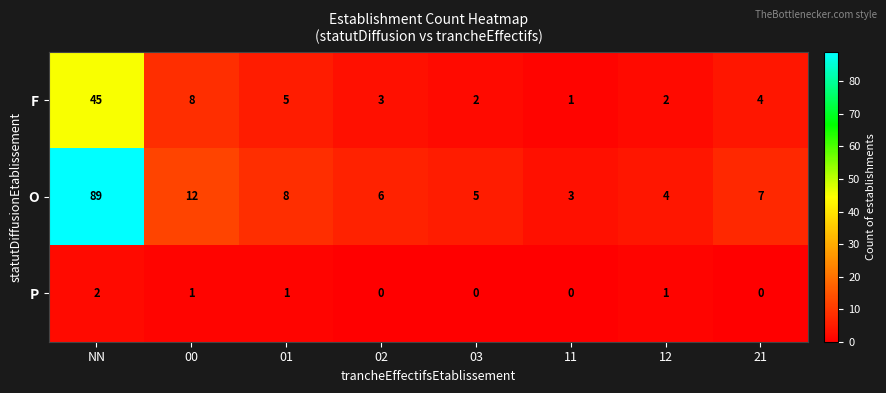

Where does the P series first go above 1?

NN